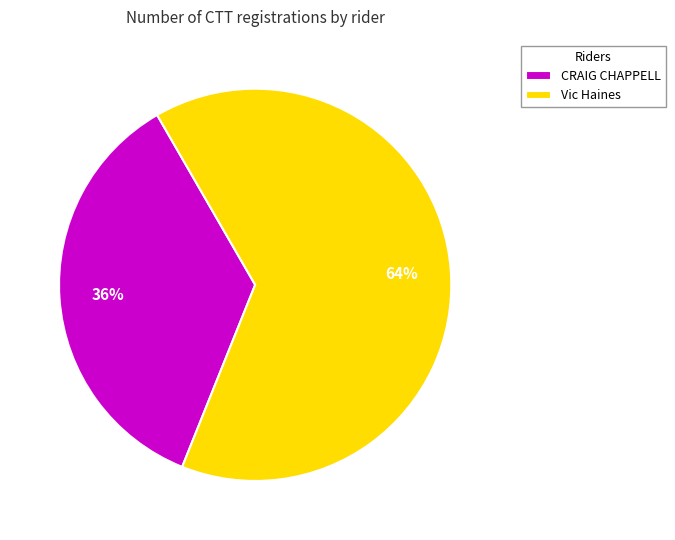

Is the sum of CRAIG CHAPPELL and Vic Haines greater than half?

Yes